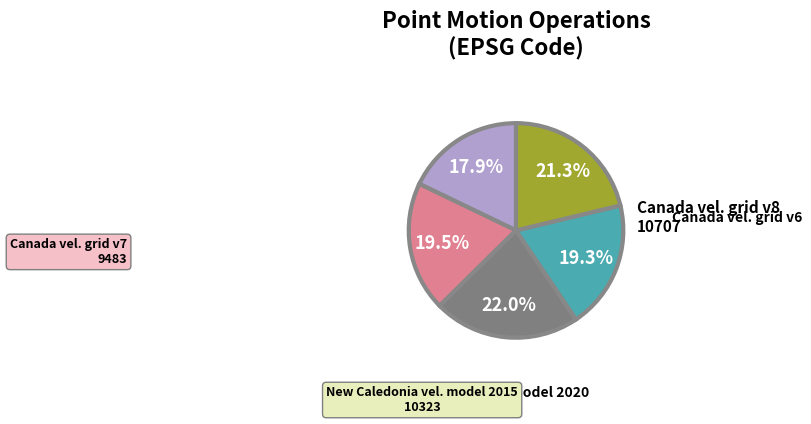

Is there a majority slice in this chart?

No